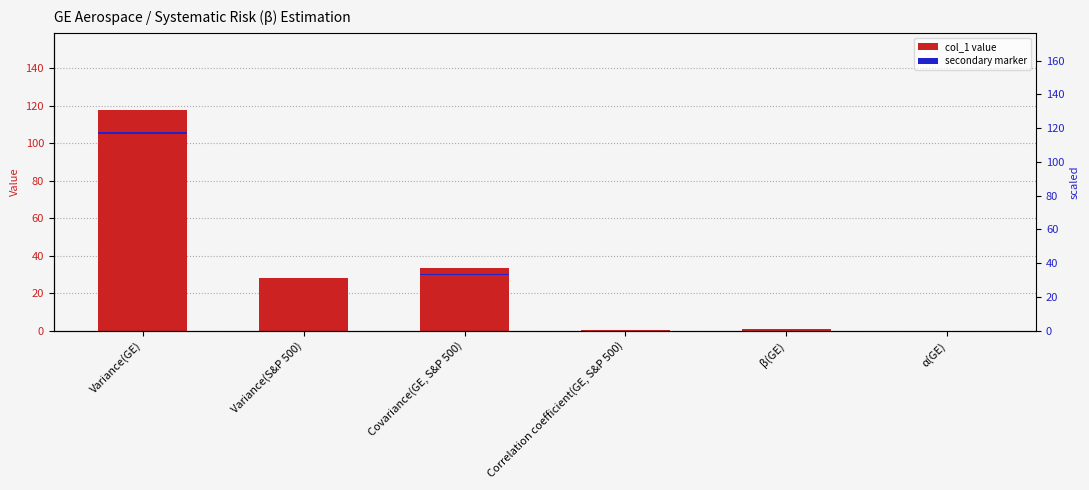

True or false: col_1 has a value of 2.0 at β(GE).

False